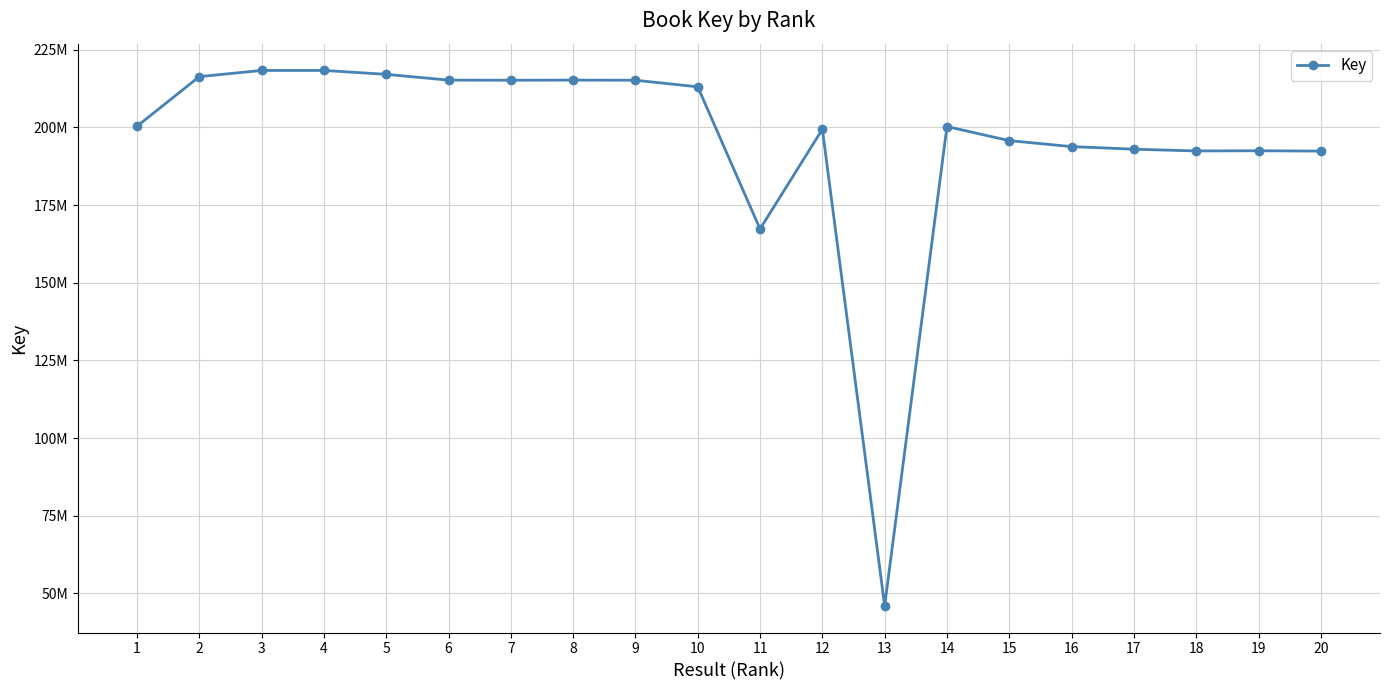

True or false: the data has more than 2 interior local peaks.

True